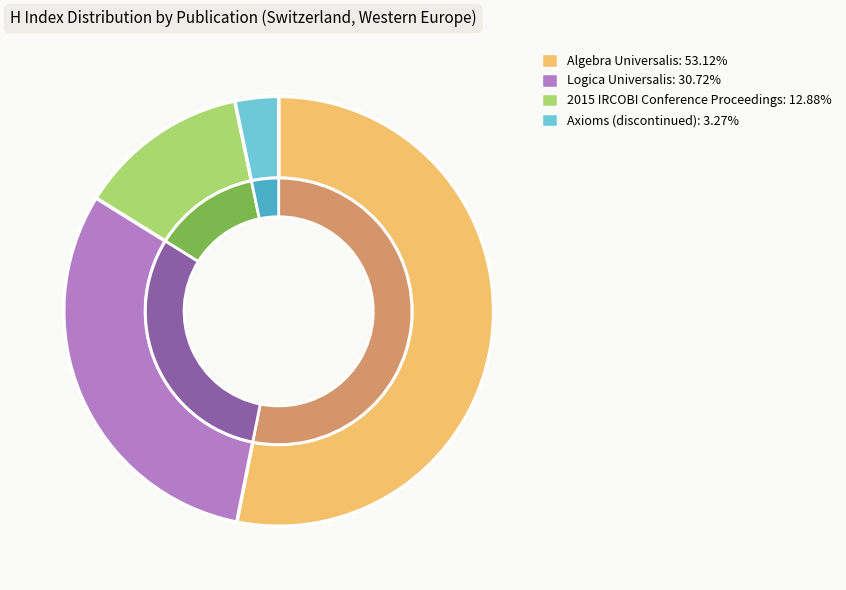

Does any single category account for the majority?

Yes